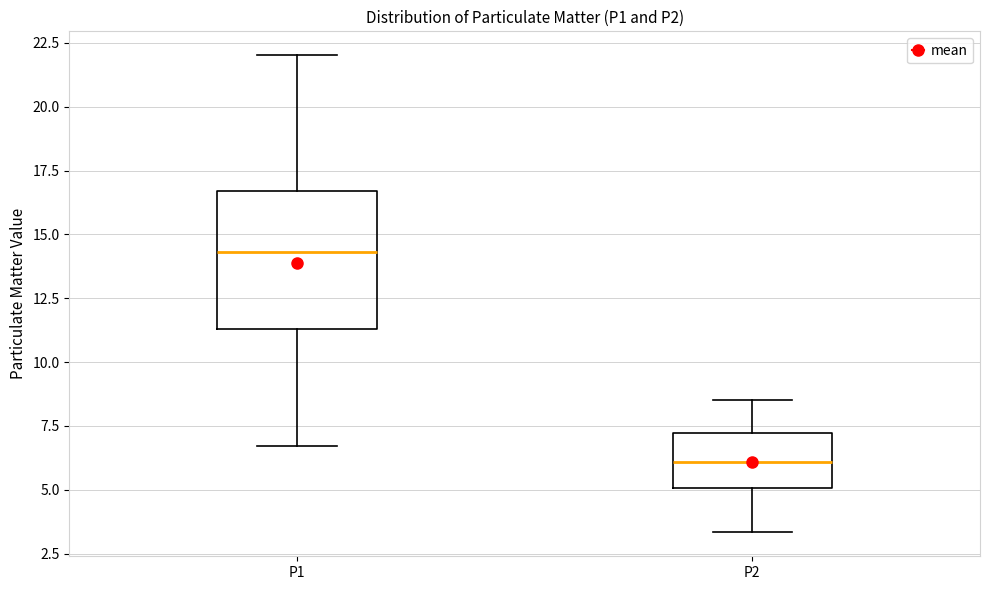

Reading left to right, read every box against the y-axis: the position of its median line, the range the box covers, and the ends of its whiskers. The values are not printed on the chart, so give them approximately, as read against the axis.

P1: median 14.5, box 11.5 to 16.5, whiskers 6.5 to 22.0
P2: median 6.0, box 5.0 to 7.0, whiskers 3.5 to 8.5